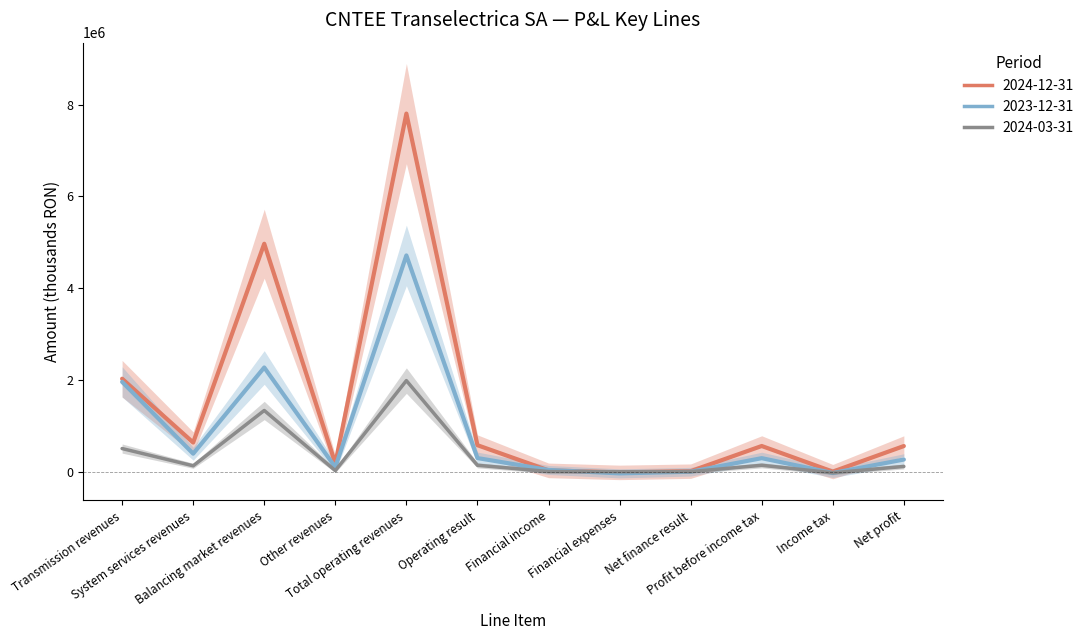

Reading left to right, transcribe all the data shown in this chart.

2024-12-31: Transmission revenues=2024457	System services revenues=633277	Balancing market revenues=4965724	Other revenues=178498	Total operating revenues=7801956	Operating result=575693	Financial income=26879	Financial expenses=-17204	Net finance result=9675	Profit before income tax=557973	Income tax=-395	Net profit=556973
2023-12-31: Transmission revenues=1956027	System services revenues=390661	Balancing market revenues=2269419	Other revenues=94995	Total operating revenues=4711102	Operating result=295353	Financial income=35896	Financial expenses=-38254	Net finance result=-2358	Profit before income tax=292995	Income tax=-29934	Net profit=263061
2024-03-31: Transmission revenues=502600	System services revenues=126799	Balancing market revenues=1332368	Other revenues=21454	Total operating revenues=1983221	Operating result=137990	Financial income=2293	Financial expenses=-2522	Net finance result=-229	Profit before income tax=137760	Income tax=-25299	Net profit=112462